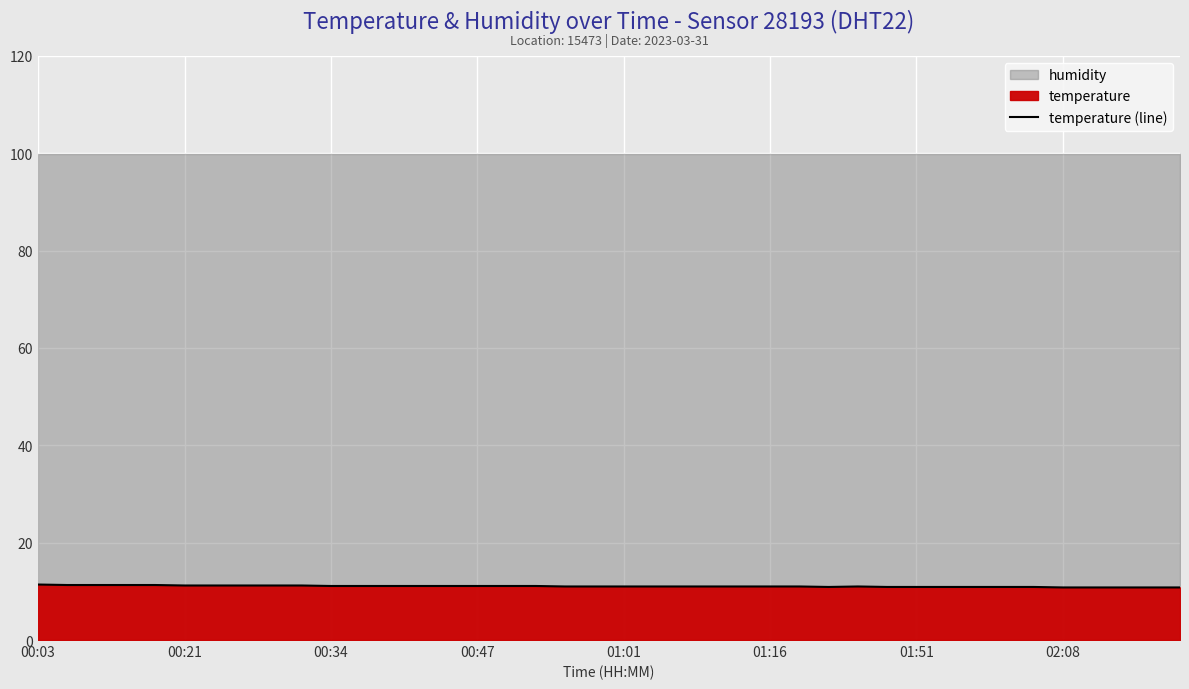

The value of temperature (line) at 01:16 is 14.7. True or false?

False